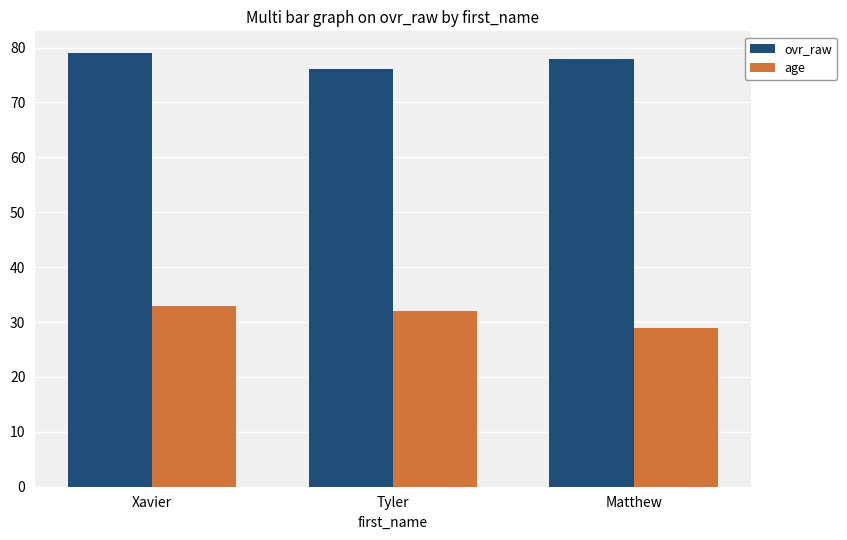

What are all the series names shown in the legend?

ovr_raw, age